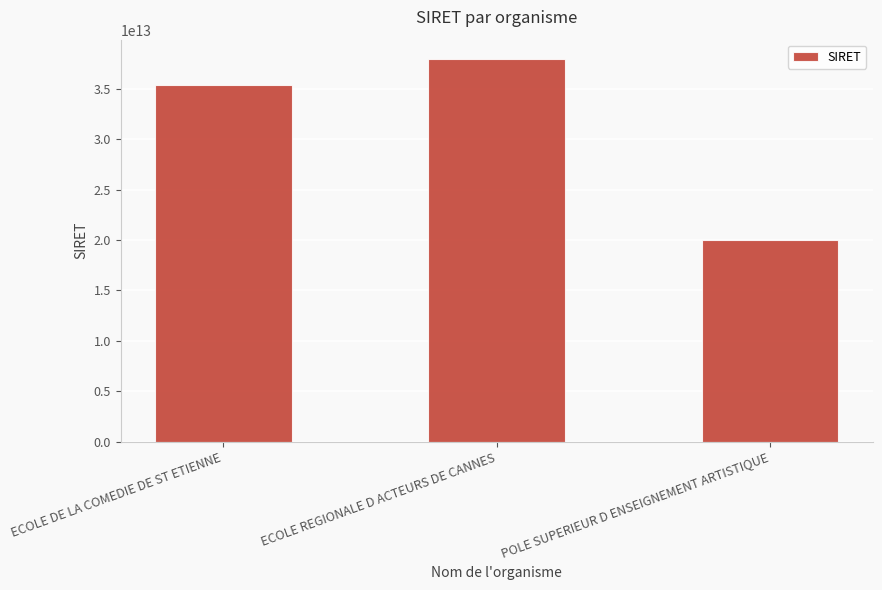

Between ECOLE REGIONALE D ACTEURS DE CANNES and POLE SUPERIEUR D ENSEIGNEMENT ARTISTIQUE, which is larger?

ECOLE REGIONALE D ACTEURS DE CANNES